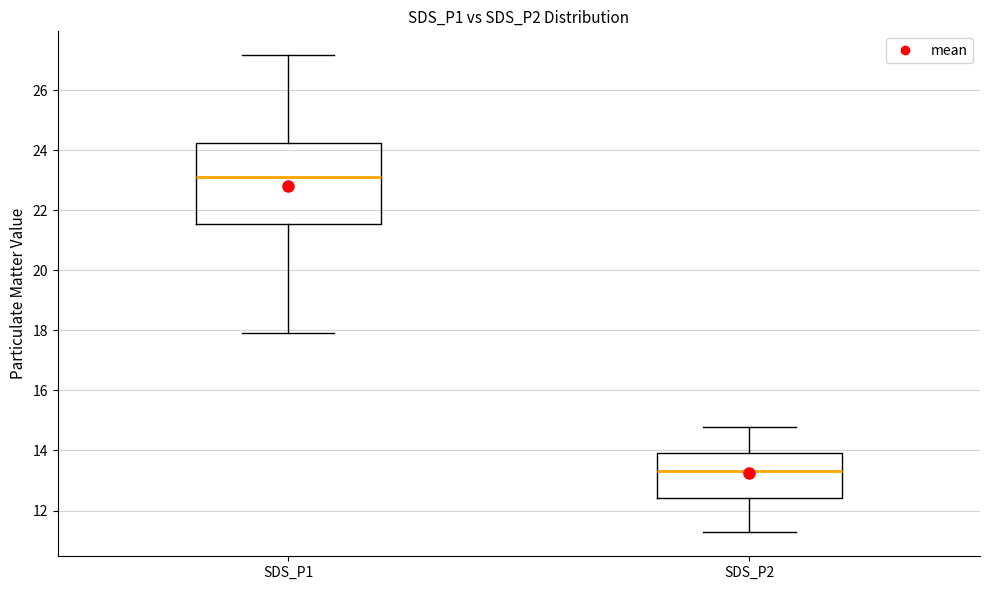

Which box is the tallest, from its lower edge to its upper edge?

SDS_P1